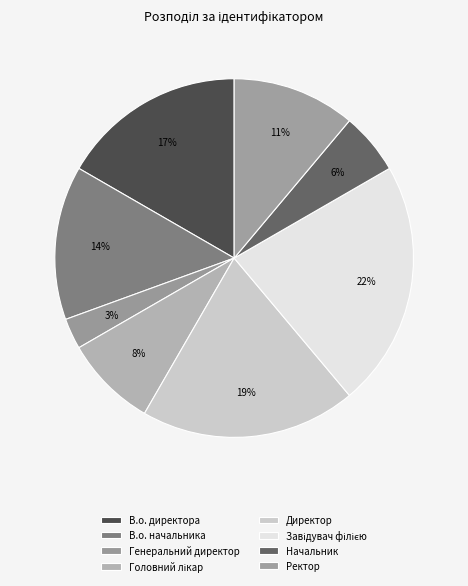

Which has a higher value, Ректор or Директор?

Директор